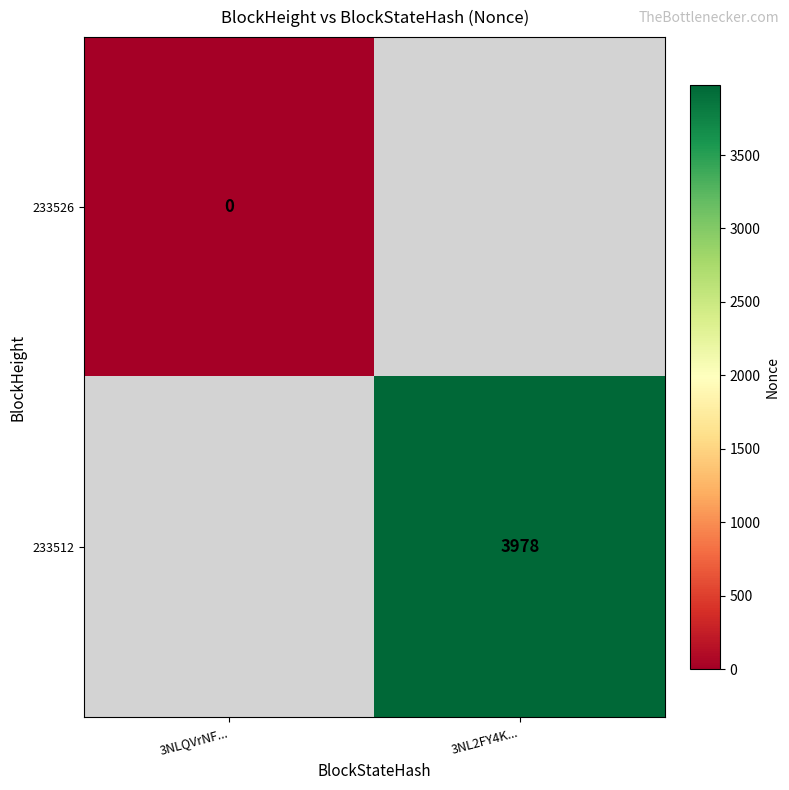

Is the value of 233526 at 3NL2FY4K... greater than the value of 233512 at 3NL2FY4K...?

No